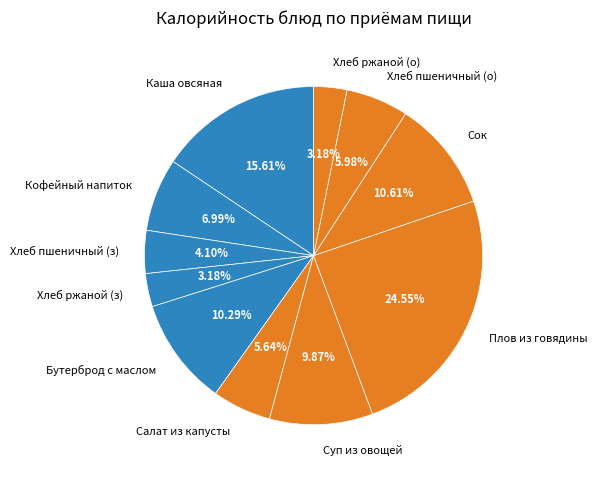

Combined, do Салат из капусты and Хлеб ржаной (о) account for over 50%?

No